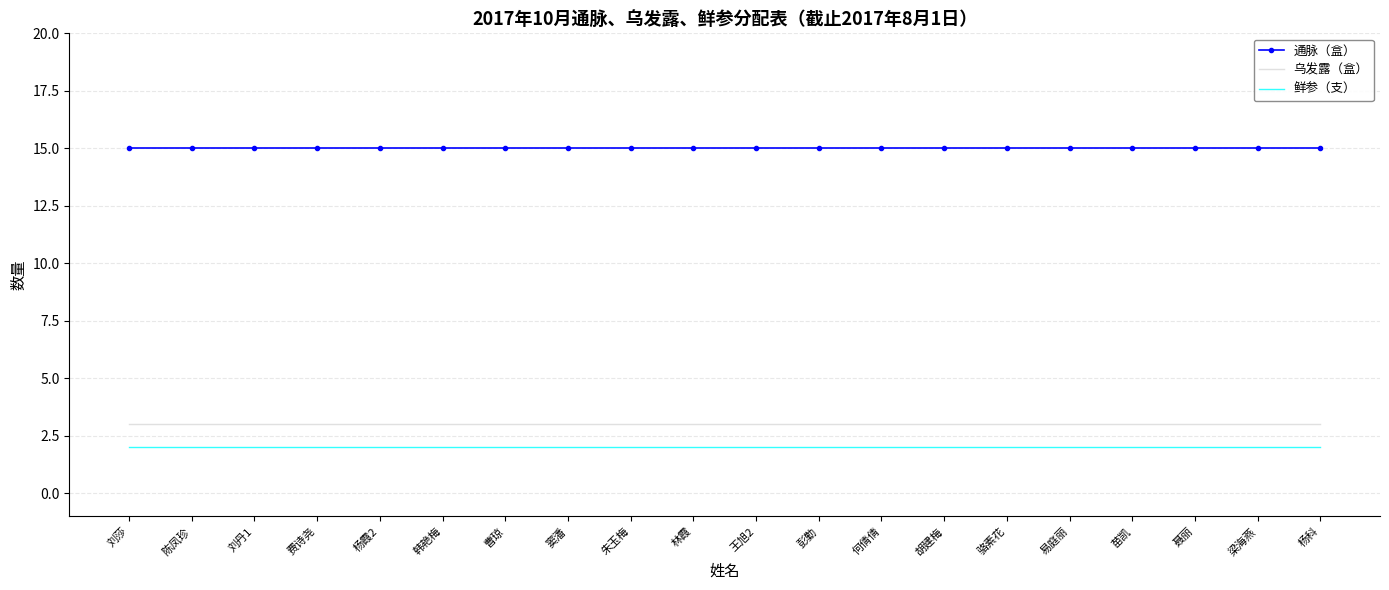

What position from the left is 刘丹1?

3